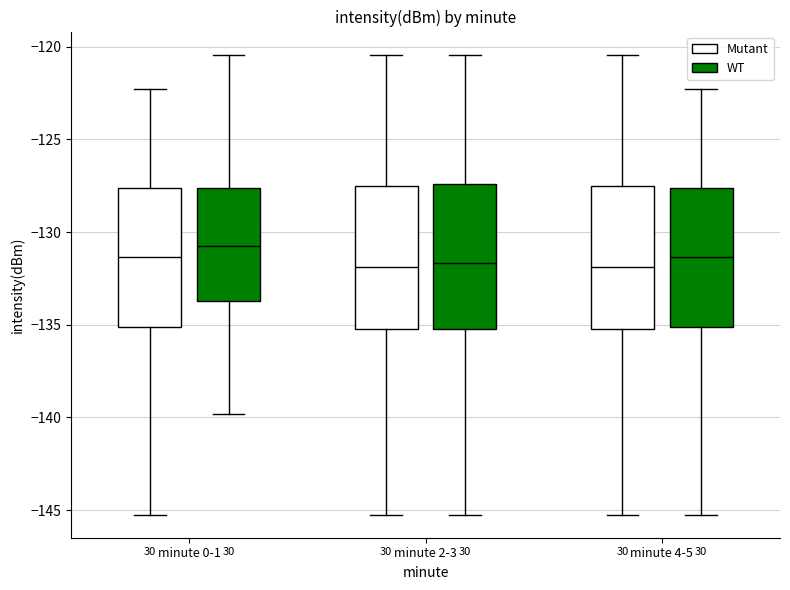

Where does the lower whisker of the box for minute 0-1 (WT) end on the y-axis? The values are not printed on the chart, so give them approximately, as read against the axis.

-140.0